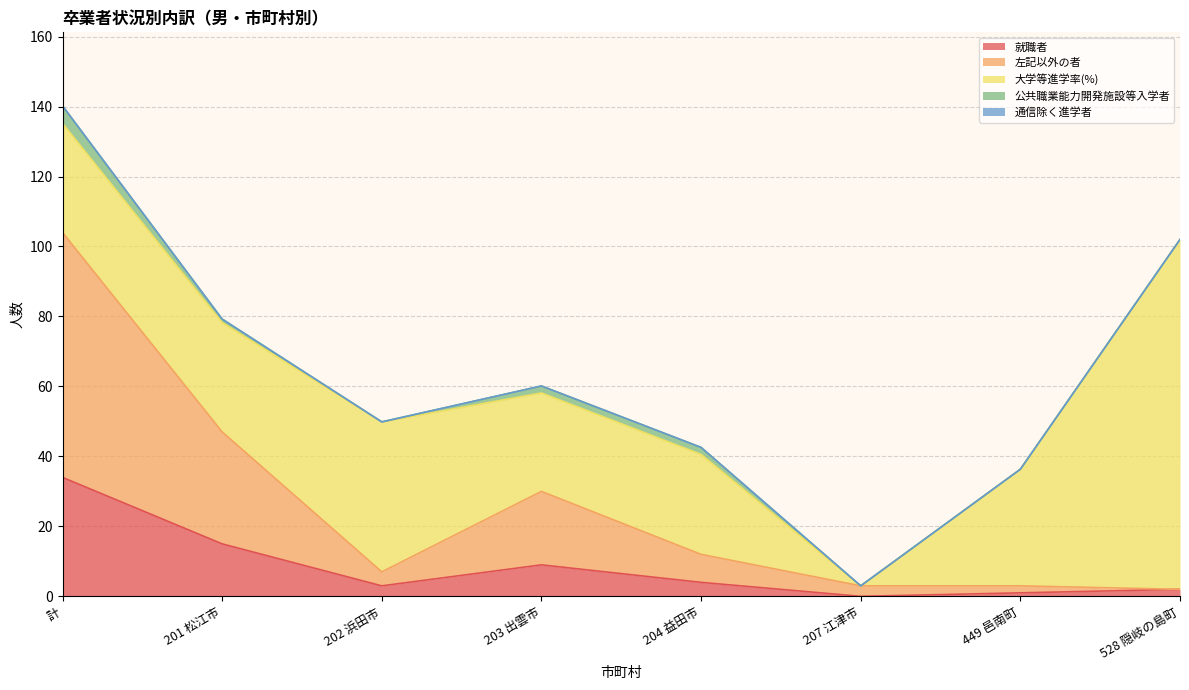

True or false: 公共職業能力開発施設等入学者 and 大学等進学率(%) intersect in this chart.

False